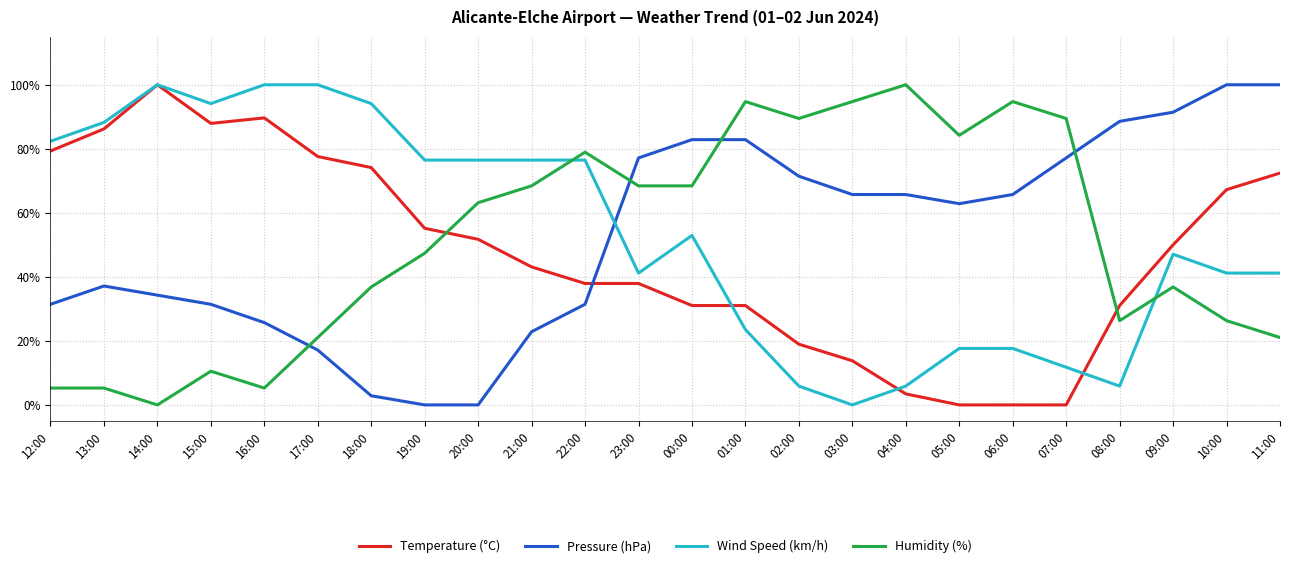

At which category does Temperature (°C) reach its first local peak?

14:00